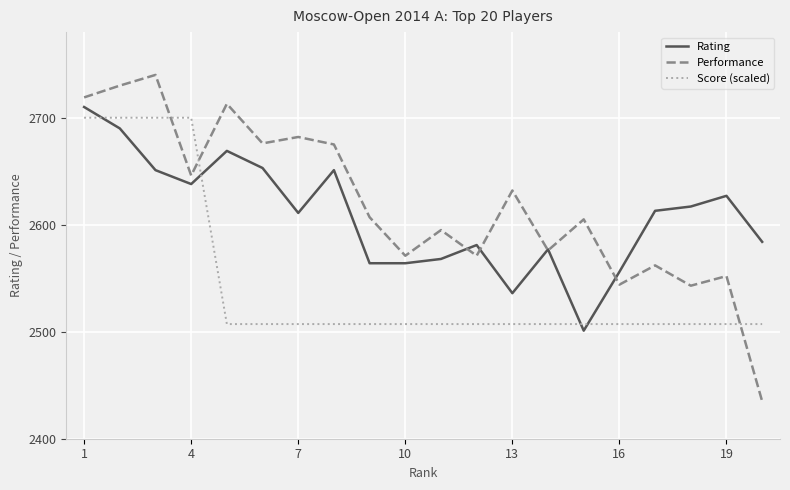

Which series has the largest range (max minus min)?

Performance